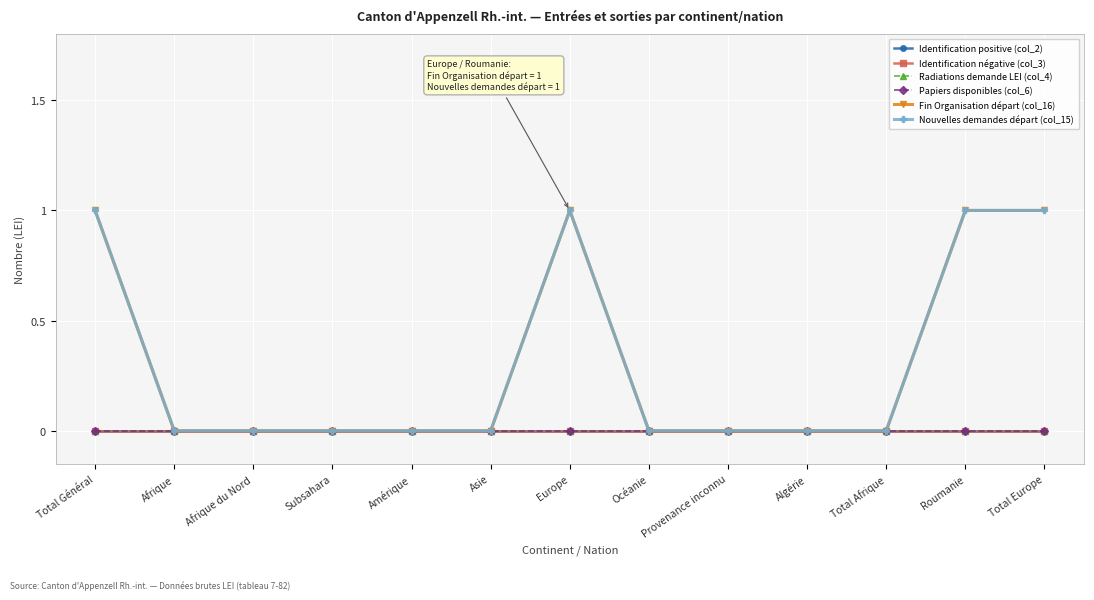

Is this an area chart (filled region under the line)?

No